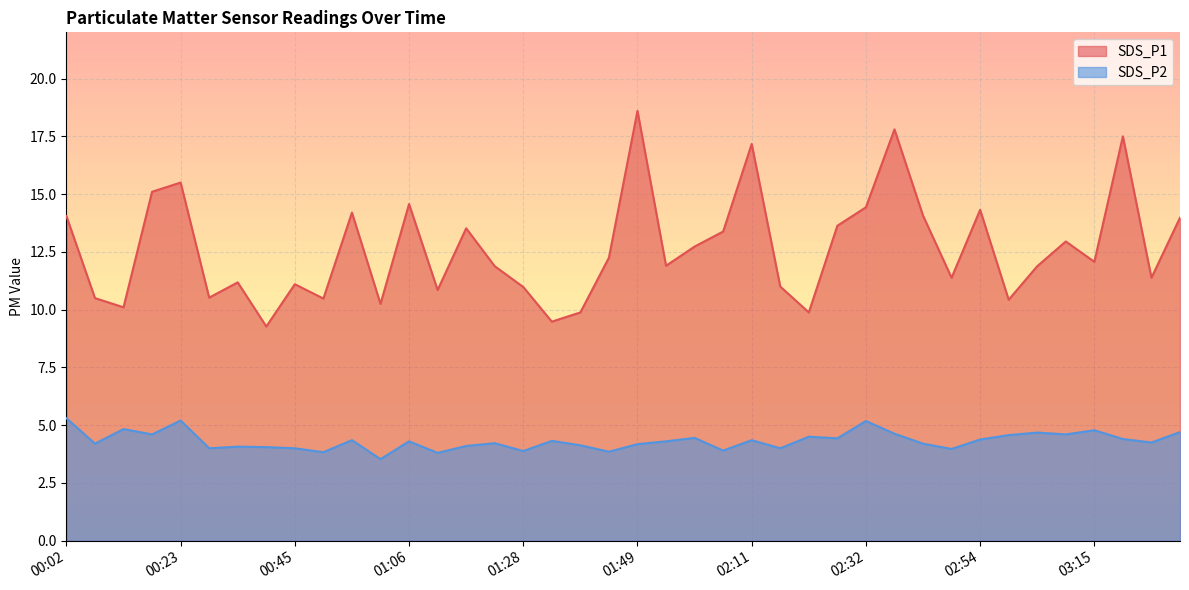

How many lines are shown in the chart?

2